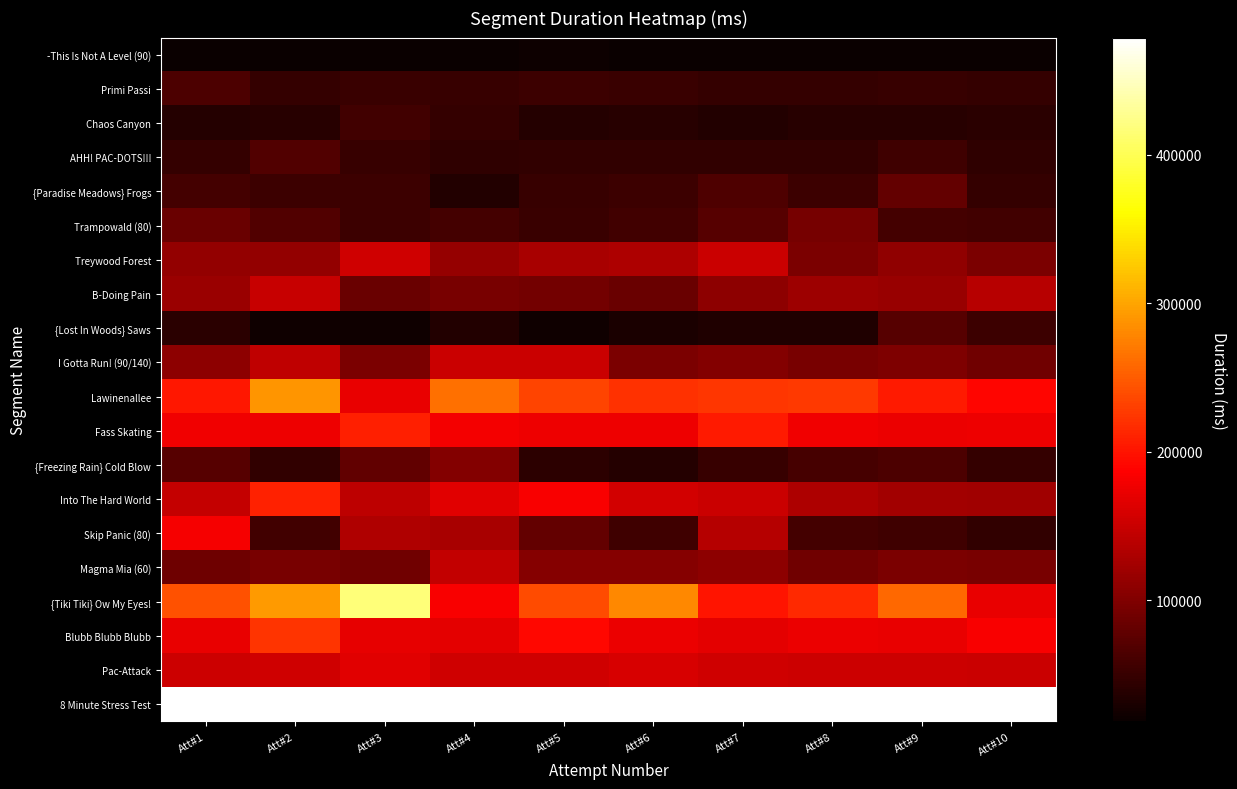

Reading right to left, what are all the values shown in this chart?

-This Is Not A Level (90): Att#10=18644	Att#9=18623	Att#8=18538	Att#7=19125	Att#6=18940	Att#5=20346	Att#4=18749	Att#3=18606	Att#2=18900	Att#1=18863
Primi Passi: Att#10=48936	Att#9=50567	Att#8=48949	Att#7=48405	Att#6=51760	Att#5=53908	Att#4=49343	Att#3=51149	Att#2=48795	Att#1=64263
Chaos Canyon: Att#10=40960	Att#9=38541	Att#8=39684	Att#7=36321	Att#6=39164	Att#5=37846	Att#4=48996	Att#3=56944	Att#2=39606	Att#1=37849
AHH! PAC-DOTS!!!: Att#10=45307	Att#9=56129	Att#8=46037	Att#7=45880	Att#6=46887	Att#5=46814	Att#4=44345	Att#3=49642	Att#2=68150	Att#1=47730
{Paradise Meadows} Frogs: Att#10=47566	Att#9=80229	Att#8=53806	Att#7=65307	Att#6=53162	Att#5=50441	Att#4=36330	Att#3=54367	Att#2=53482	Att#1=58507
Trampowald (80): Att#10=57302	Att#9=58463	Att#8=93006	Att#7=70950	Att#6=56517	Att#5=52486	Att#4=58239	Att#3=53629	Att#2=67974	Att#1=84533
Treywood Forest: Att#10=96926	Att#9=110815	Att#8=97113	Att#7=150454	Att#6=131809	Att#5=127815	Att#4=114383	Att#3=153414	Att#2=113747	Att#1=113646
B-Doing Pain: Att#10=137801	Att#9=116687	Att#8=119943	Att#7=109386	Att#6=84362	Att#5=92191	Att#4=95828	Att#3=83833	Att#2=149022	Att#1=118957
{Lost In Woods} Saws: Att#10=53015	Att#9=72097	Att#8=33028	Att#7=33666	Att#6=29447	Att#5=23265	Att#4=35631	Att#3=23339	Att#2=23842	Att#1=40248
I Gotta Run! (90/140): Att#10=90166	Att#9=98303	Att#8=94369	Att#7=102505	Att#6=96068	Att#5=151459	Att#4=150825	Att#3=96995	Att#2=144043	Att#1=108929
Lawinenallee: Att#10=190496	Att#9=204732	Att#8=226552	Att#7=224614	Att#6=221563	Att#5=232753	Att#4=263462	Att#3=172531	Att#2=288826	Att#1=202774
Fass Skating: Att#10=175336	Att#9=173346	Att#8=177790	Att#7=204176	Att#6=176607	Att#5=176121	Att#4=179337	Att#3=208129	Att#2=175331	Att#1=178549
{Freezing Rain} Cold Blow: Att#10=47972	Att#9=63524	Att#8=61408	Att#7=50163	Att#6=37745	Att#5=43073	Att#4=102412	Att#3=78135	Att#2=47053	Att#1=72187
Into The Hard World: Att#10=121144	Att#9=123706	Att#8=130529	Att#7=150377	Att#6=156453	Att#5=183466	Att#4=166602	Att#3=141454	Att#2=210583	Att#1=147571
Skip Panic (80): Att#10=47294	Att#9=55515	Att#8=59029	Att#7=136106	Att#6=55930	Att#5=80441	Att#4=126960	Att#3=131966	Att#2=56855	Att#1=181172
Magma Mia (60): Att#10=94217	Att#9=96412	Att#8=89589	Att#7=109965	Att#6=103347	Att#5=104314	Att#4=146139	Att#3=89864	Att#2=94853	Att#1=87815
{Tiki Tiki} Ow My Eyes!: Att#10=172757	Att#9=258317	Att#8=214689	Att#7=200778	Att#6=279976	Att#5=237977	Att#4=182752	Att#3=416614	Att#2=292426	Att#1=241541
Blubb Blubb Blubb: Att#10=183629	Att#9=172841	Att#8=173617	Att#7=168699	Att#6=173617	Att#5=192360	Att#4=168292	Att#3=171370	Att#2=223182	Att#1=172661
Pac-Attack: Att#10=150742	Att#9=152952	Att#8=152115	Att#7=153775	Att#6=159825	Att#5=154772	Att#4=153430	Att#3=166565	Att#2=155091	Att#1=153097
8 Minute Stress Test: Att#10=478704	Att#9=478674	Att#8=478466	Att#7=478736	Att#6=478760	Att#5=478661	Att#4=478845	Att#3=478667	Att#2=478662	Att#1=478648